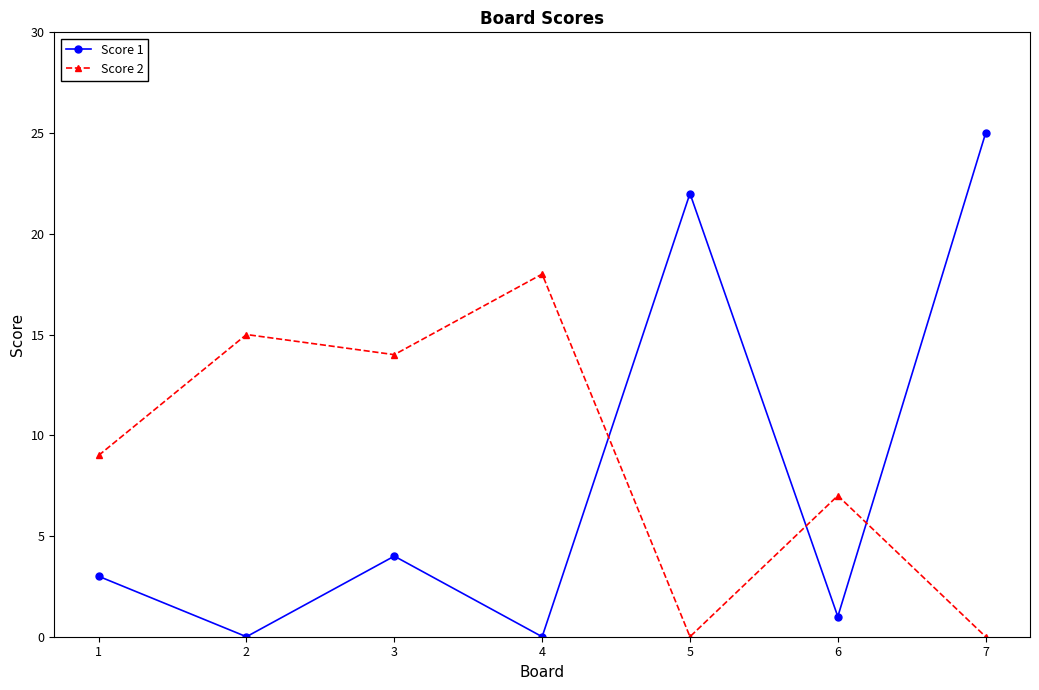

How many series are shown in this chart?

2